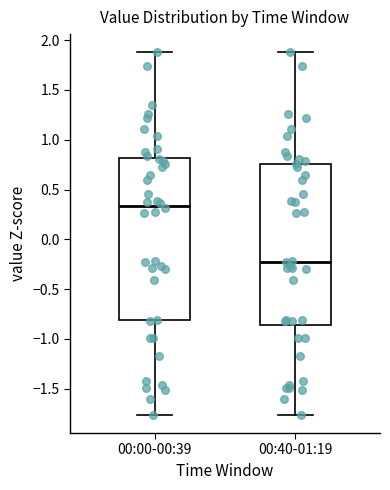

Reading left to right, read every box against the y-axis: the position of its median line, the range the box covers, and the ends of its whiskers. The values are not printed on the chart, so give them approximately, as read against the axis.

00:00-00:39: median 0.35, box -0.80 to 0.80, whiskers -1.75 to 1.90
00:40-01:19: median -0.20, box -0.85 to 0.75, whiskers -1.75 to 1.90